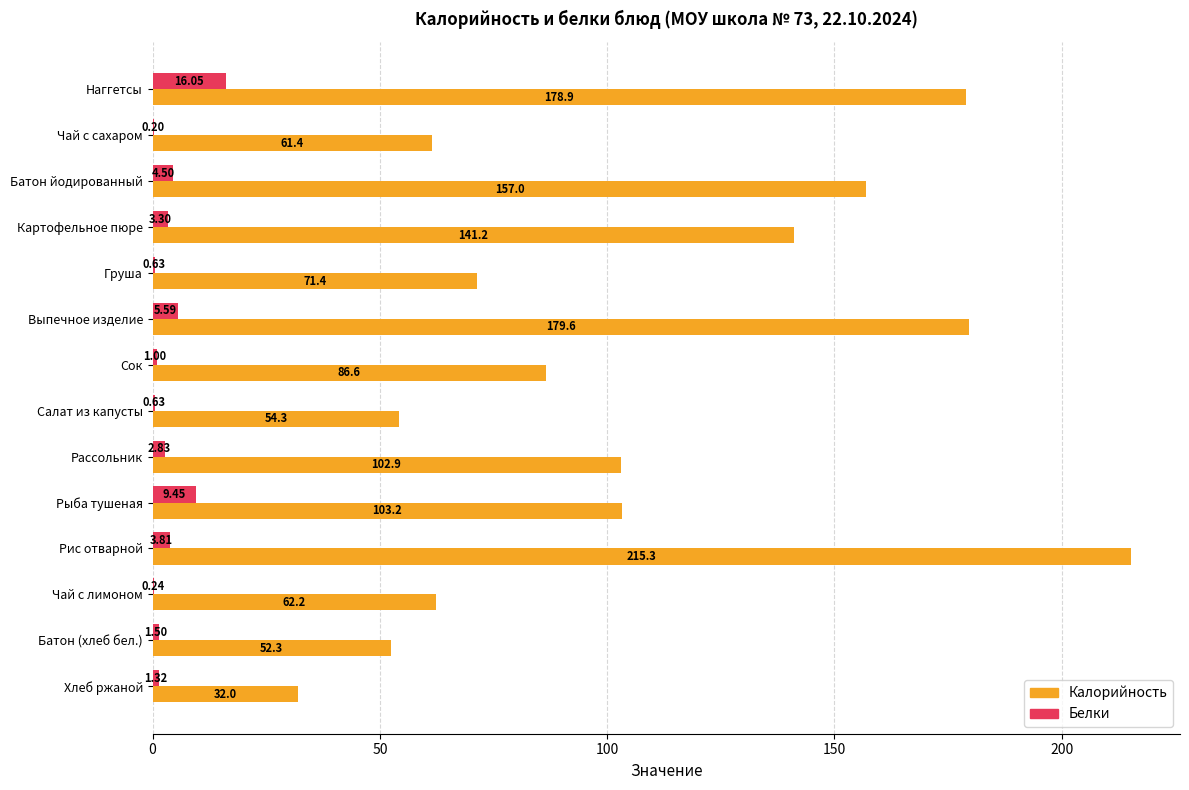

At which label does Калорийность reach its peak?

Рис отварной